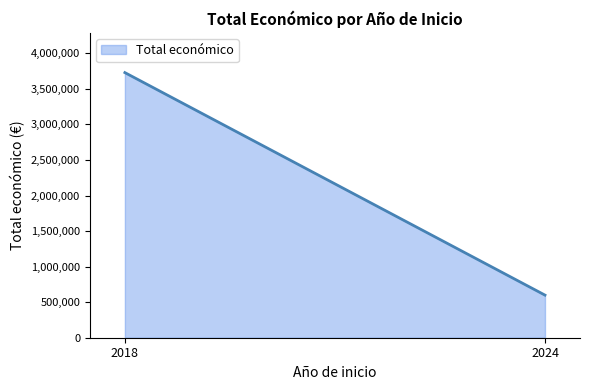

What is the difference between the maximum and minimum values?

3129736.0